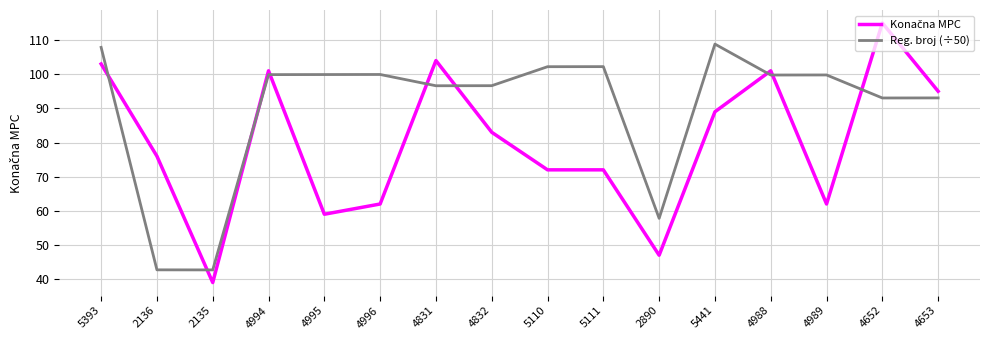

At which category does the chart reach its peak across all series?

4652